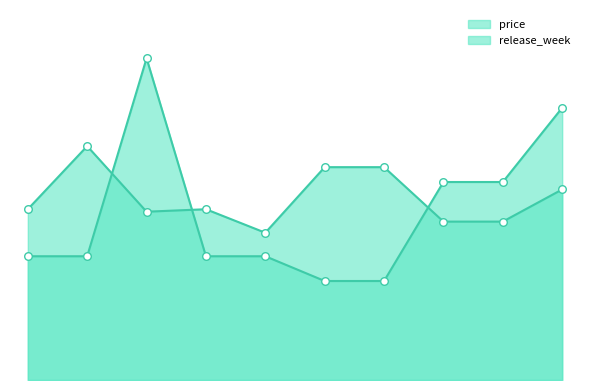

What is the total value across all series at GREYAREA002?

11.9